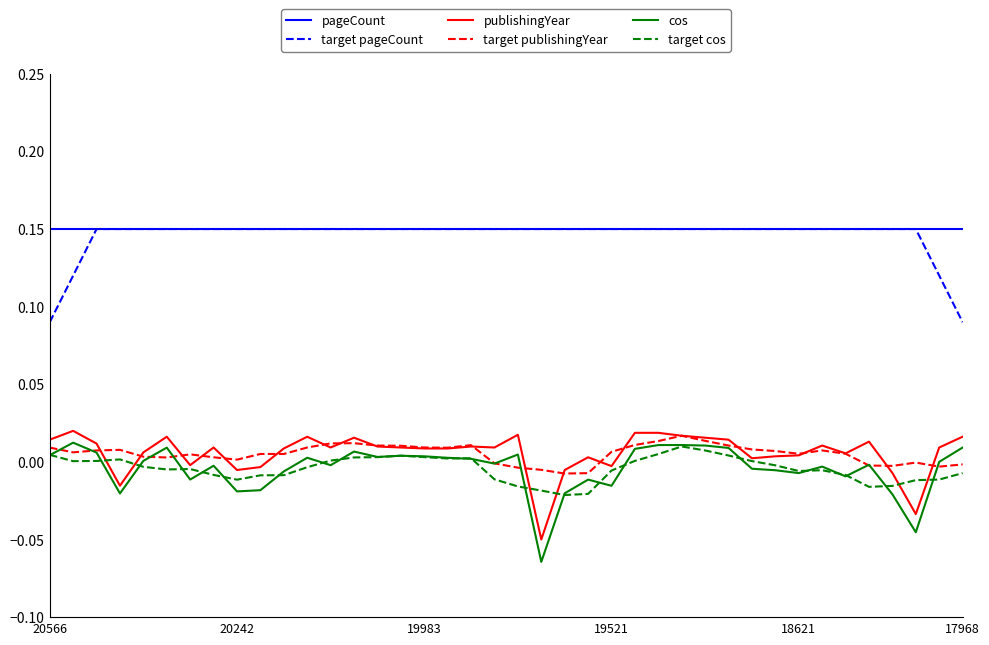

Which series has the widest spread of values?

cos